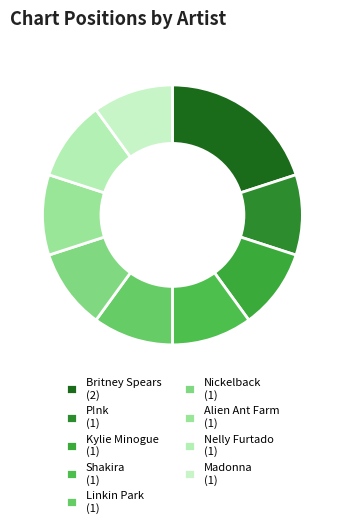

How many segments does this pie chart have?

9